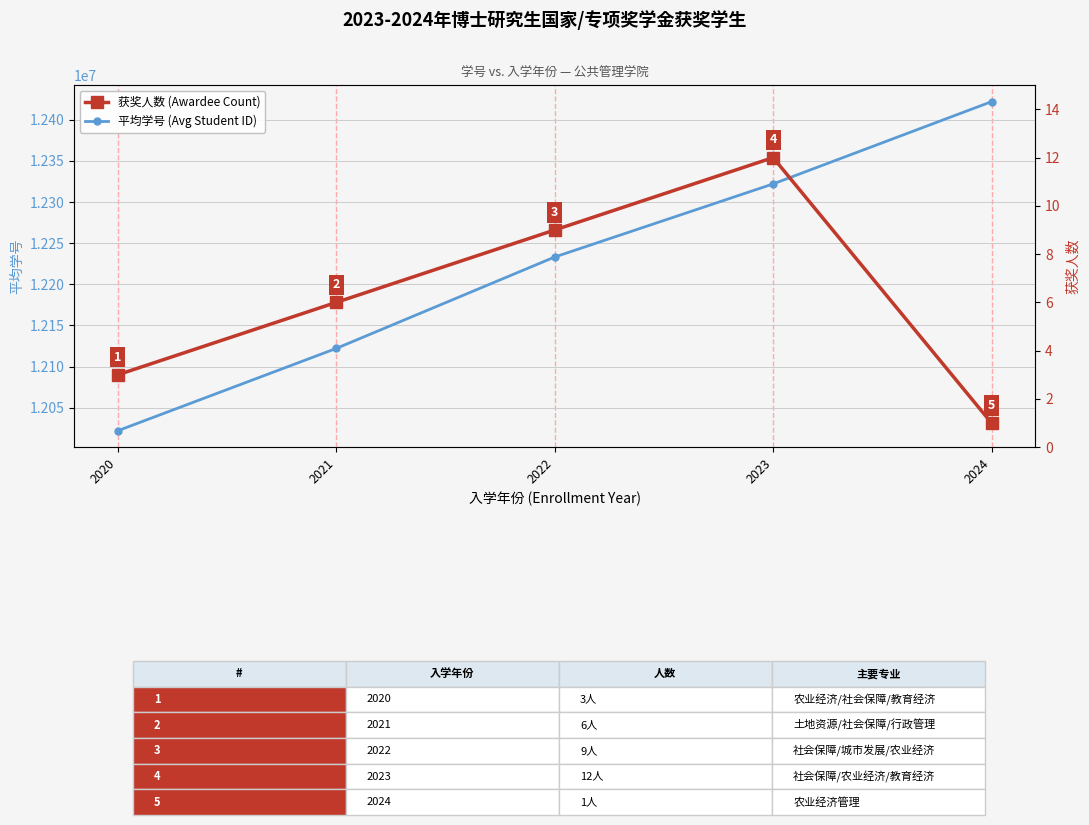

The value of 获奖人数 (Awardee Count) at 2021 is 6.0. True or false?

True